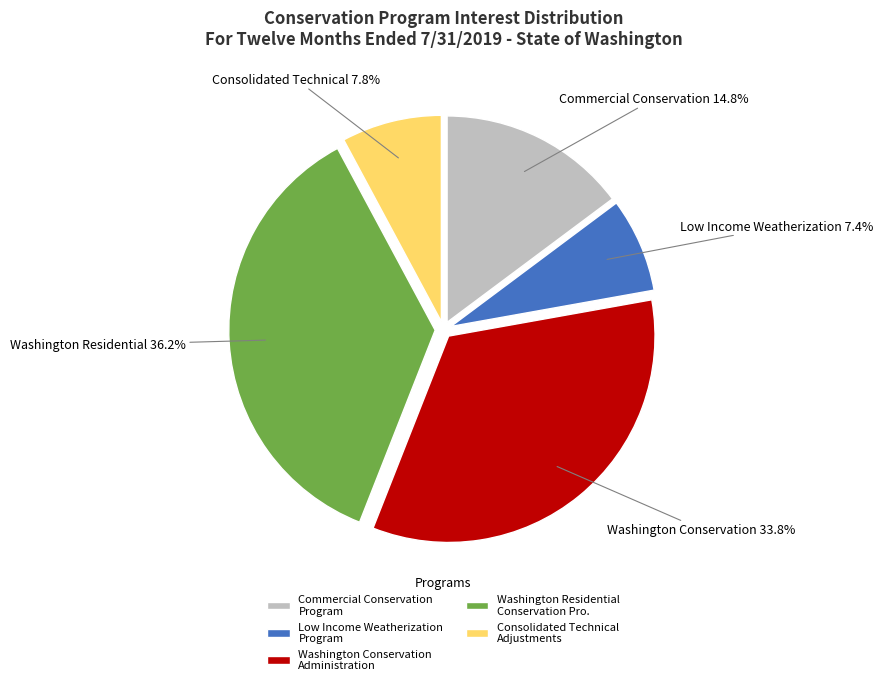

What percentage is NOT represented by Consolidated Technical Adjustments?

92.2%